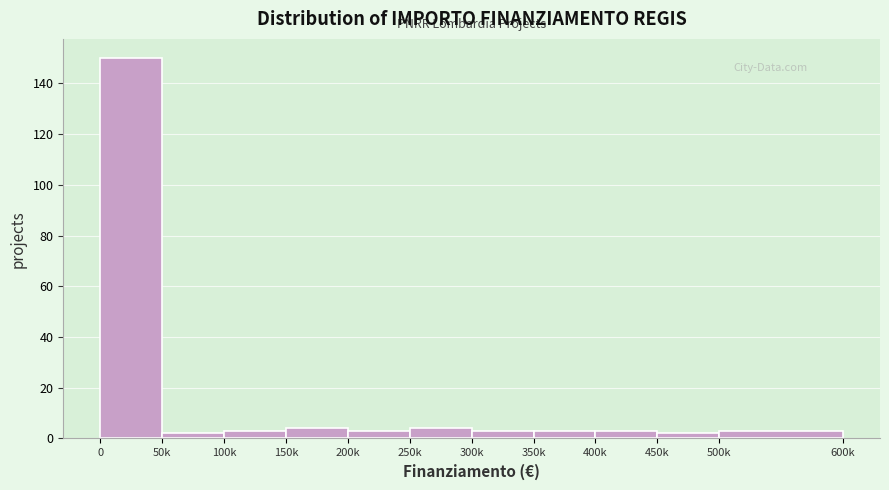

Reading right to left, list all the values displayed in this chart.

3	2	3	3	3	4	3	4	3	2	150